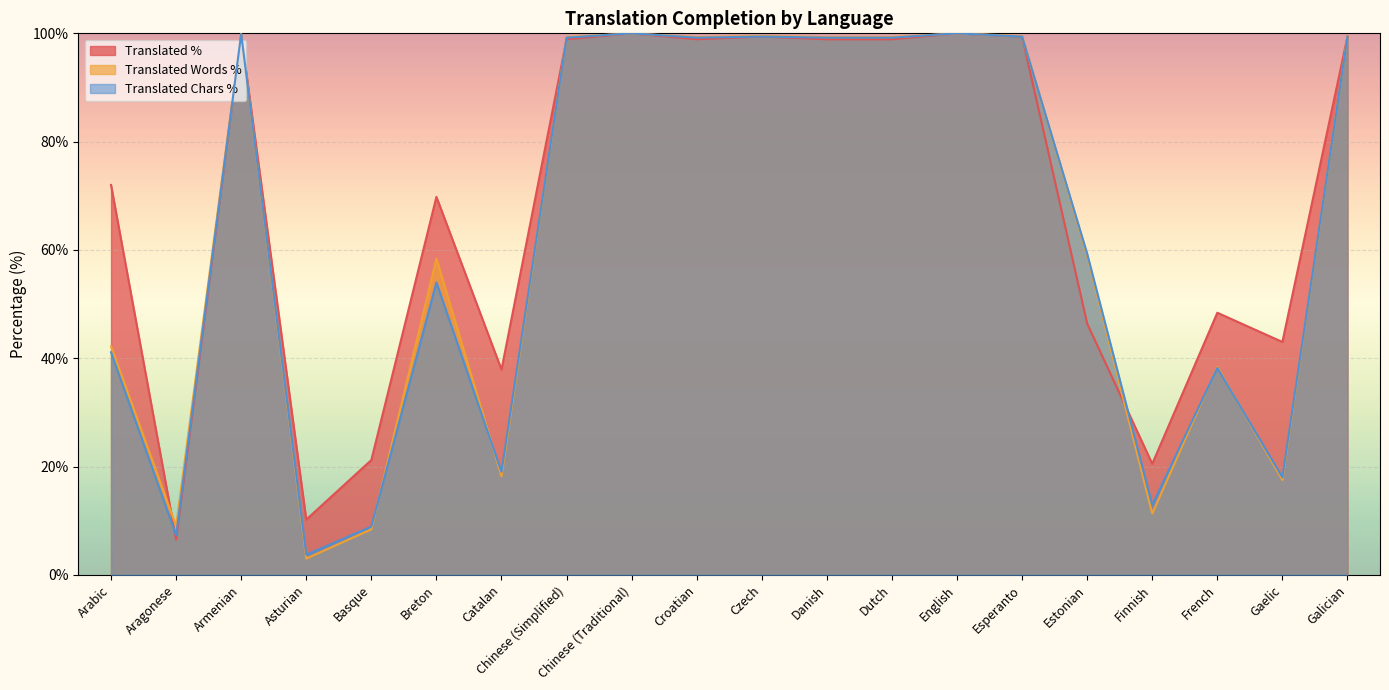

How many times do translated_percent and translated_chars_percent cross each other?

4